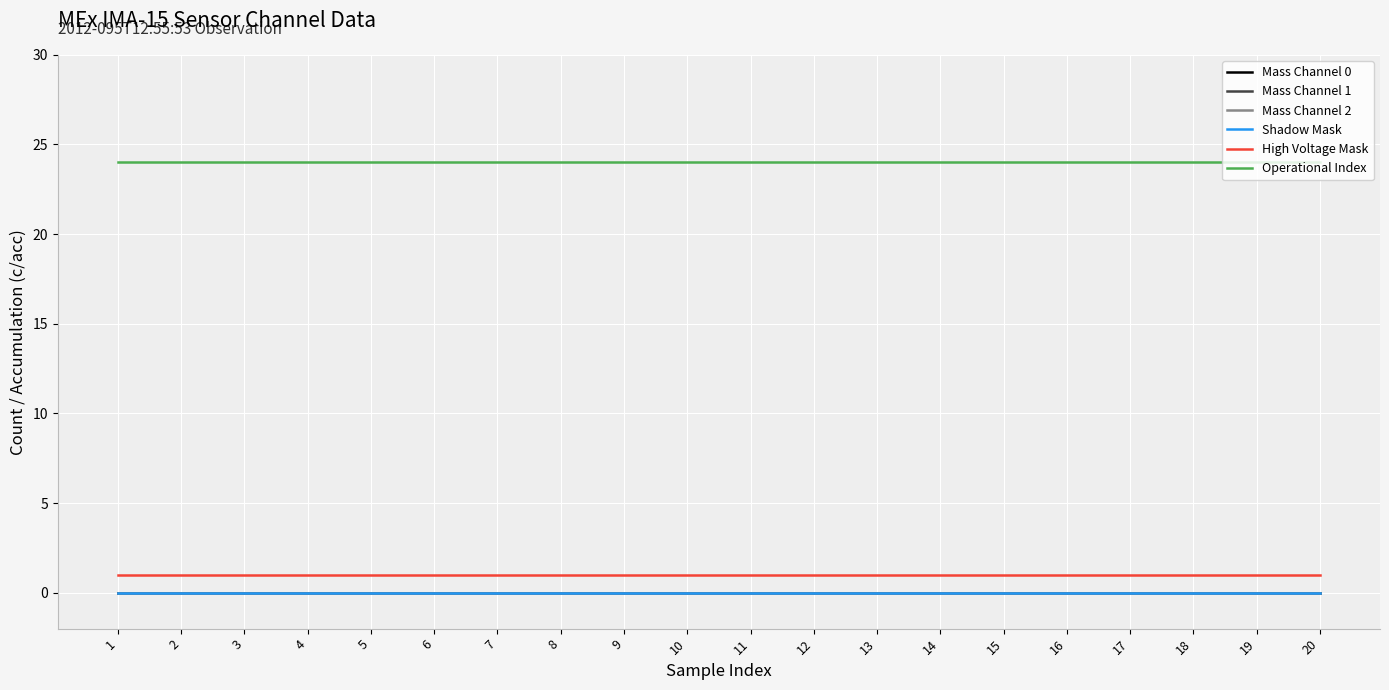

Where is Shadow Mask nearest to the value 0?

1